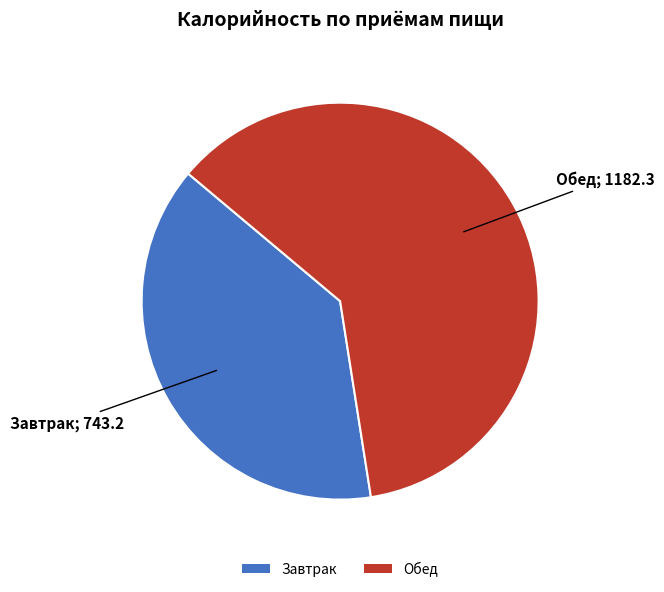

Between Обед and Завтрак, which is larger?

Обед